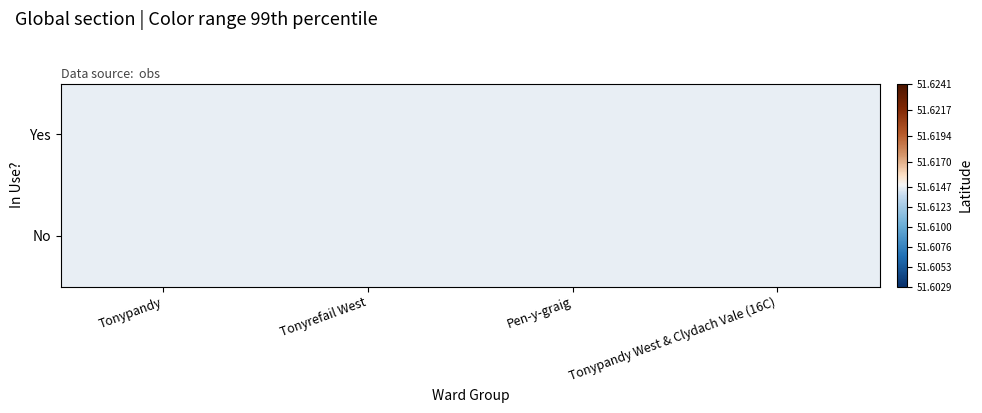

List the series in order of their peak value, highest first.

Yes, No